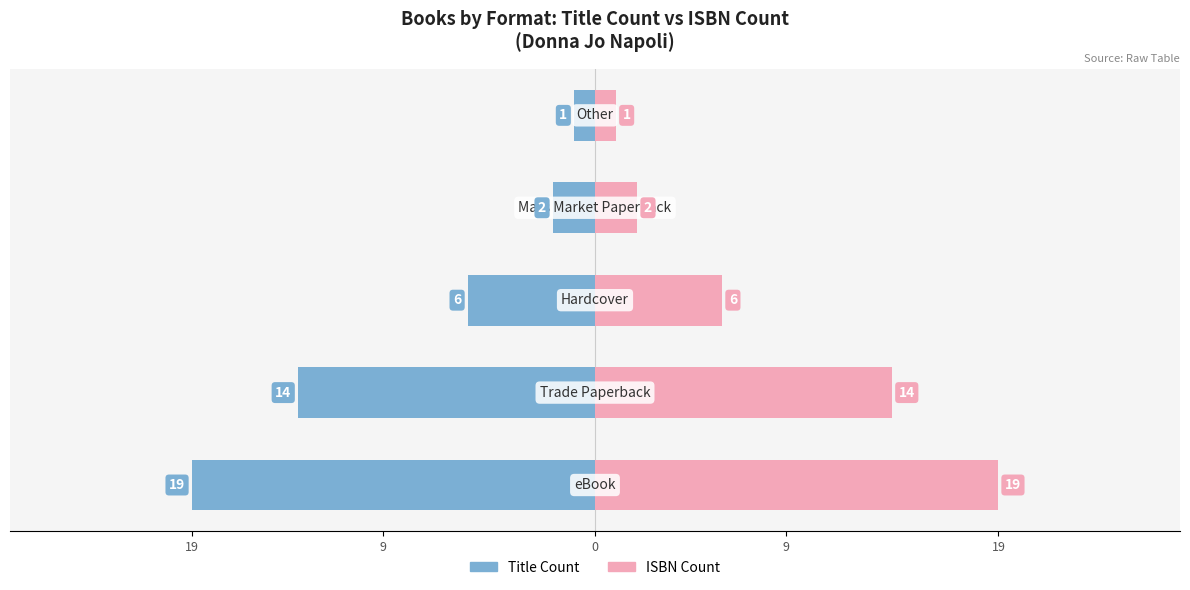

What is the difference between the highest and lowest values at 19?

38